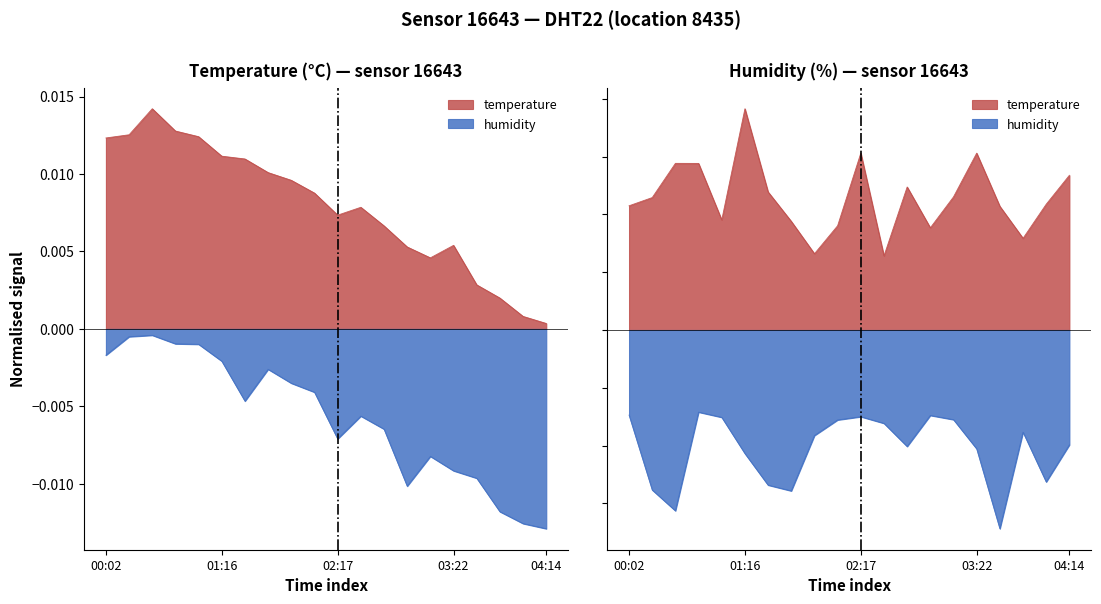

The chart shows a value of 0.0 at 17. True or false?

False